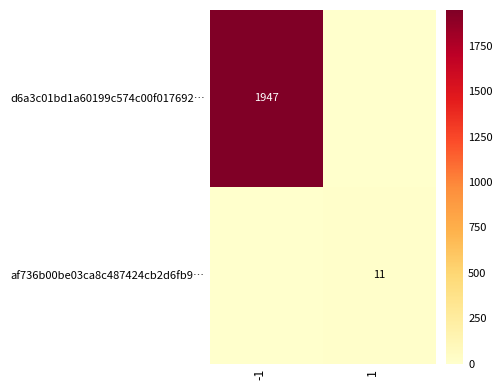

What is the maximum value shown in the chart?

1947